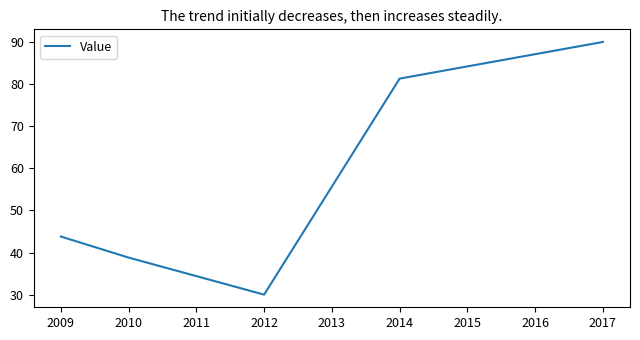

Rank the categories by value from highest to lowest.

2017, 2014, 2009, 2010, 2012